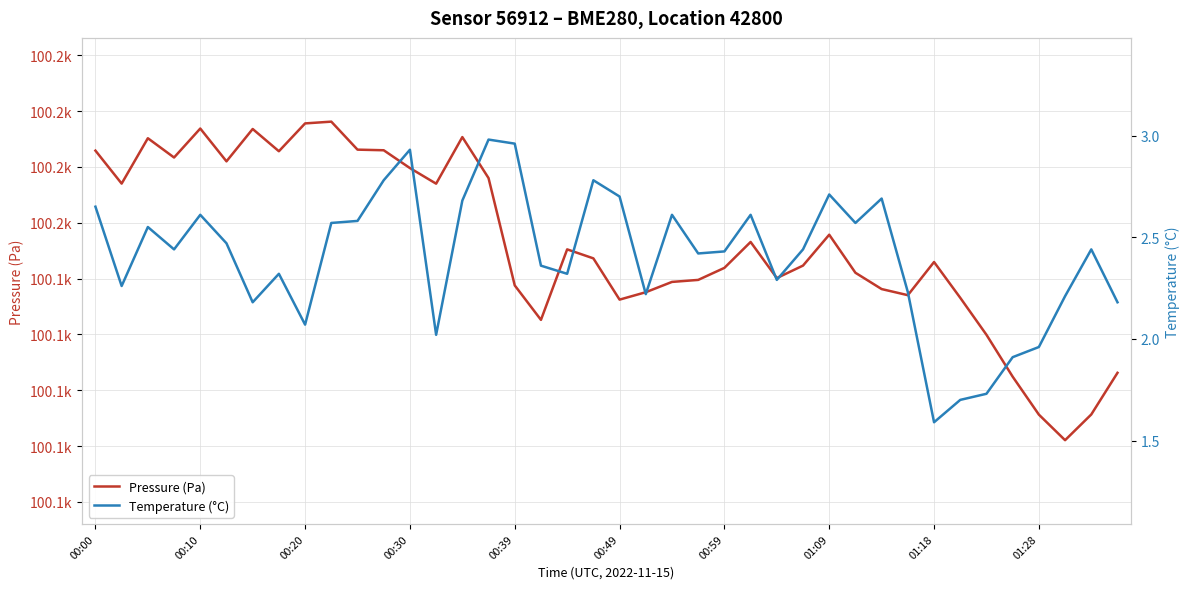

True or false: Pressure (Pa) and Temperature (°C) cross at least once.

False